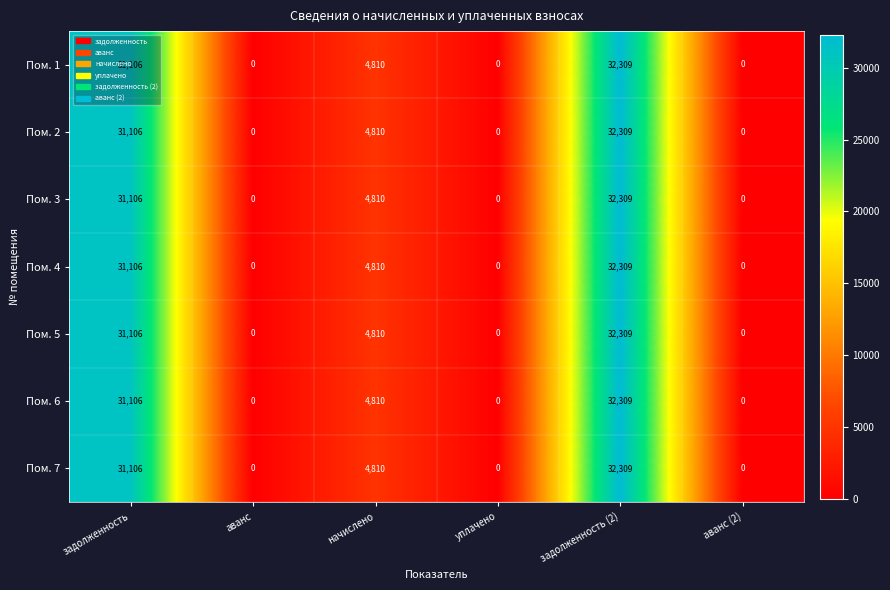

At which category is the sum across all series the highest?

задолженность (2)